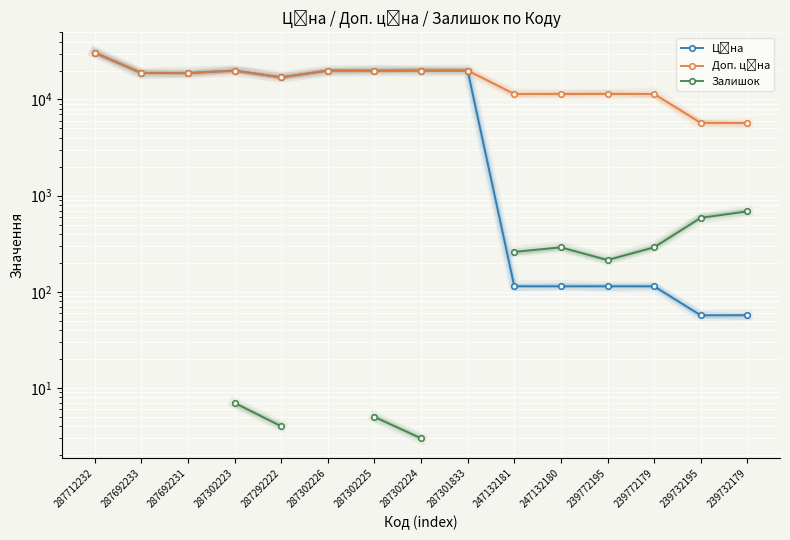

The Залишок series shows 491.9 at 247132180. True or false?

False